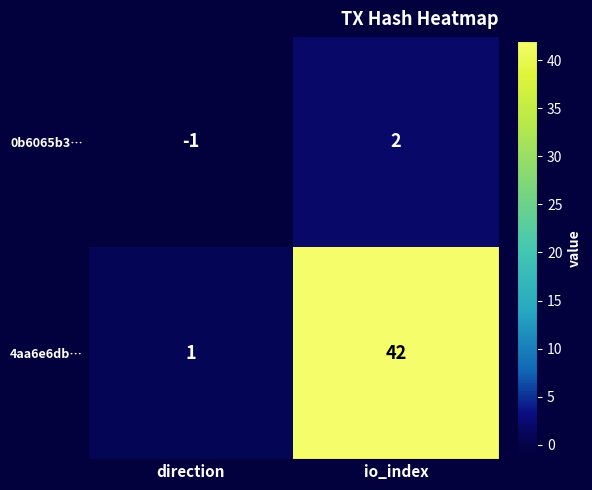

Rank the categories by 4aa6e6db… value from highest to lowest.

io_index, direction